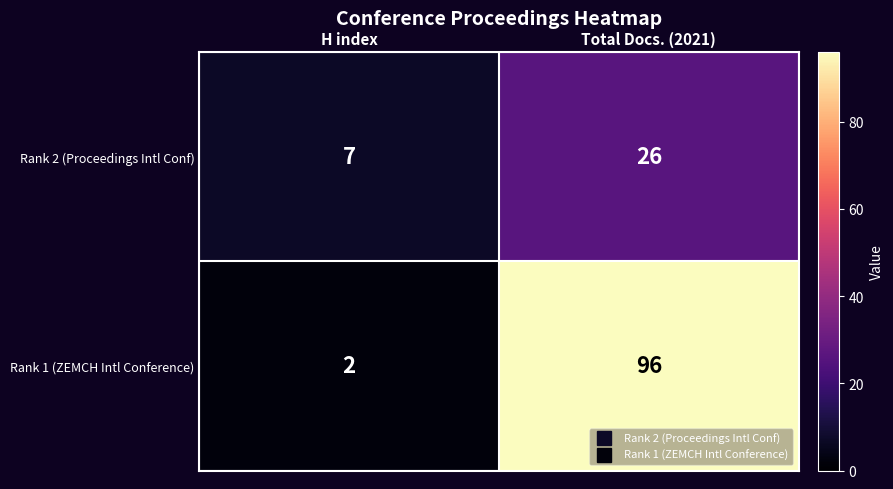

The value of Rank 1 (ZEMCH Intl Conference) at H index is 3. True or false?

False